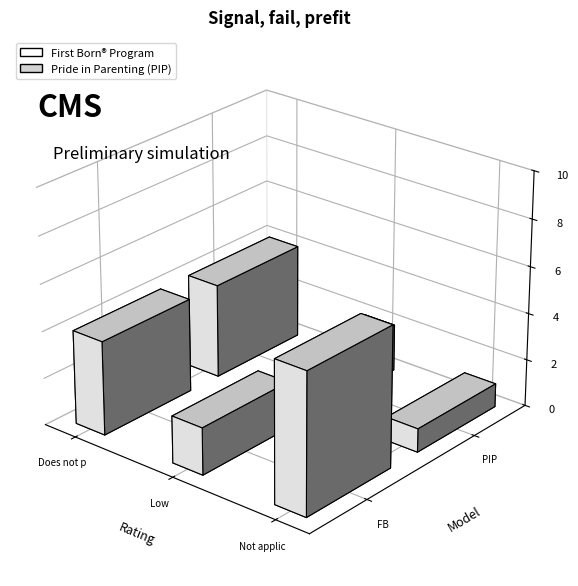

Is it true that First Born® Program equals 3 at Not applicable (NA)?

False